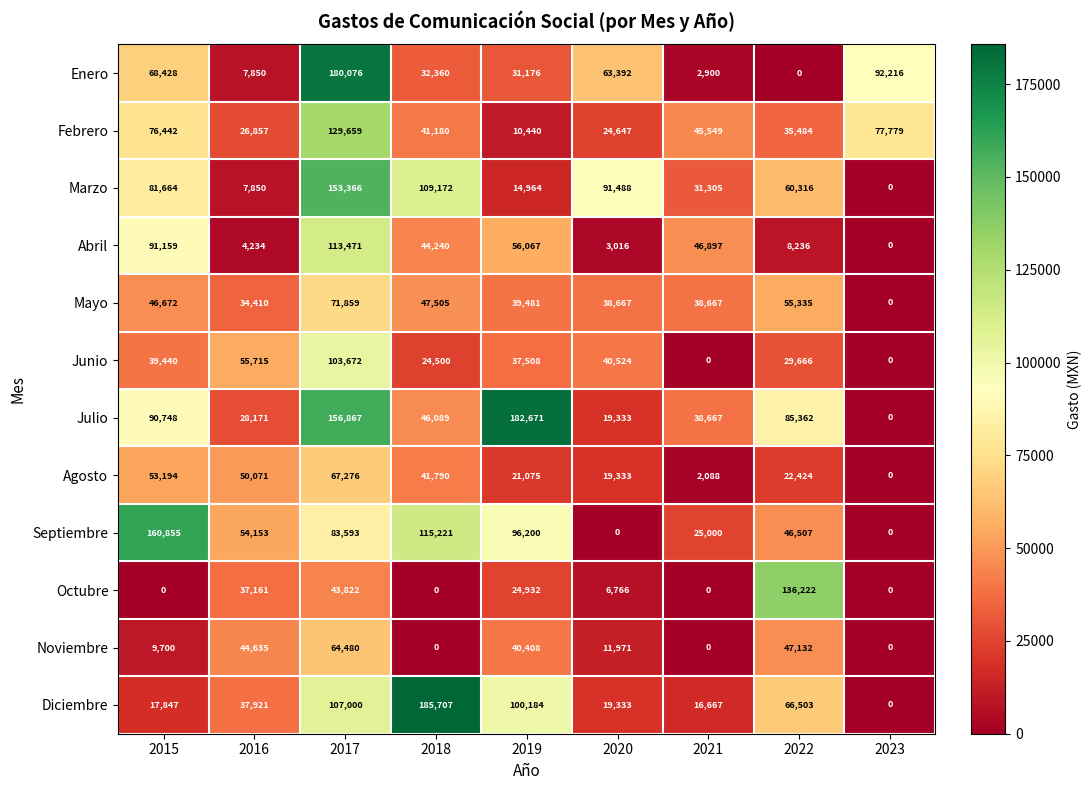

True or false: Julio has a value of 19333 at 2020.

True